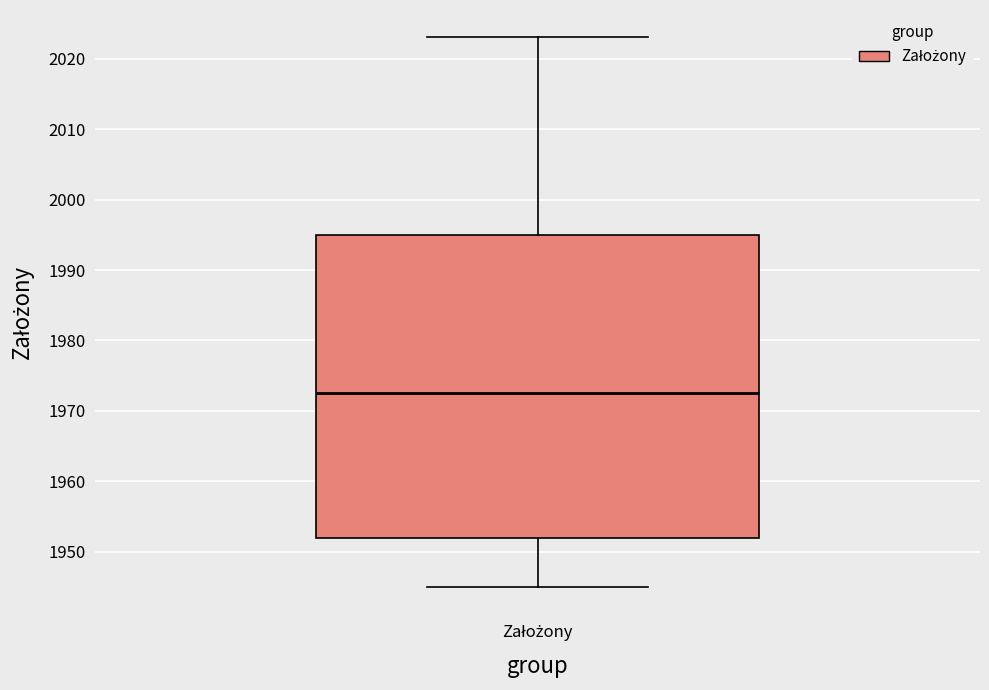

Read this box plot against the y-axis: the position of the median line, the range covered by the box, and the ends of both whiskers. The values are not printed on the chart, so give them approximately, as read against the axis.

median 1973, box 1952 to 1995, whiskers 1945 to 2023